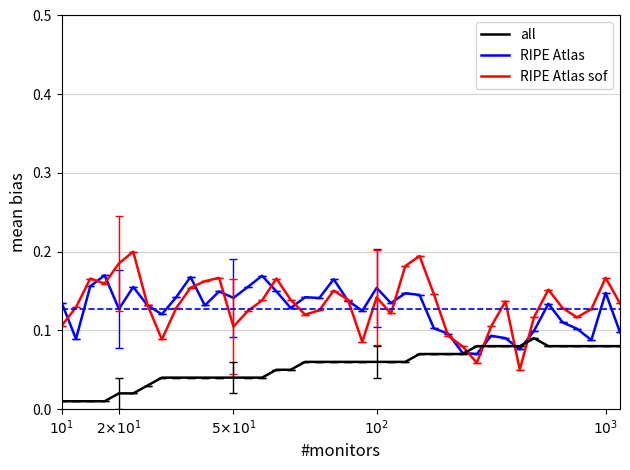

List the series in order of their peak value, lowest first.

all, RIPE Atlas, RIPE Atlas sof